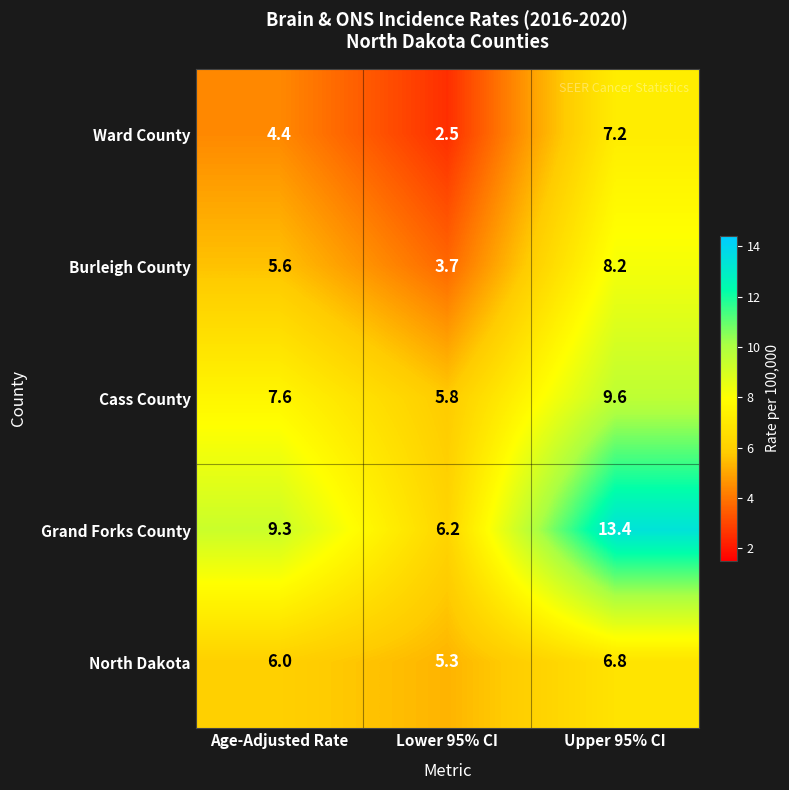

What is the spread (max minus min) of values at Lower 95% CI?

3.7